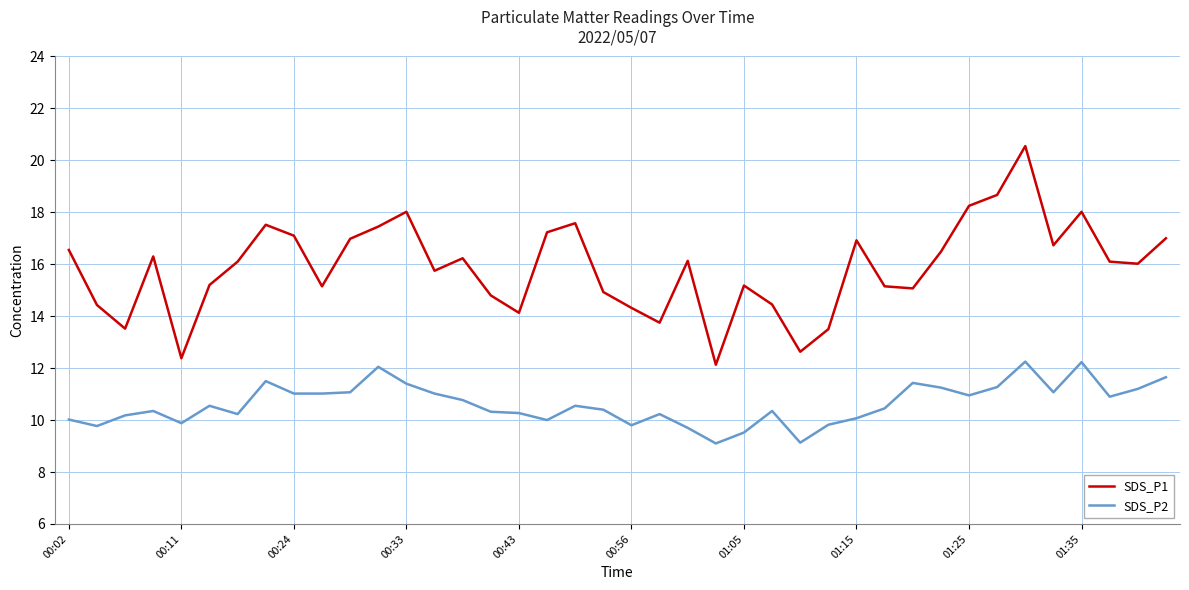

What is the smallest value displayed?

9.1